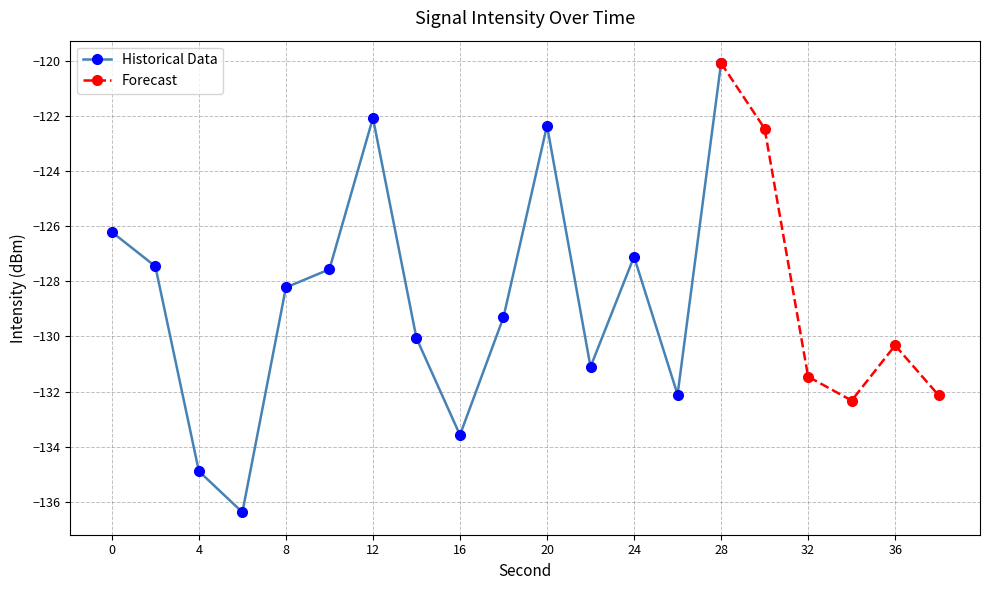

What is the value of the 11th point from the left?

-122.4